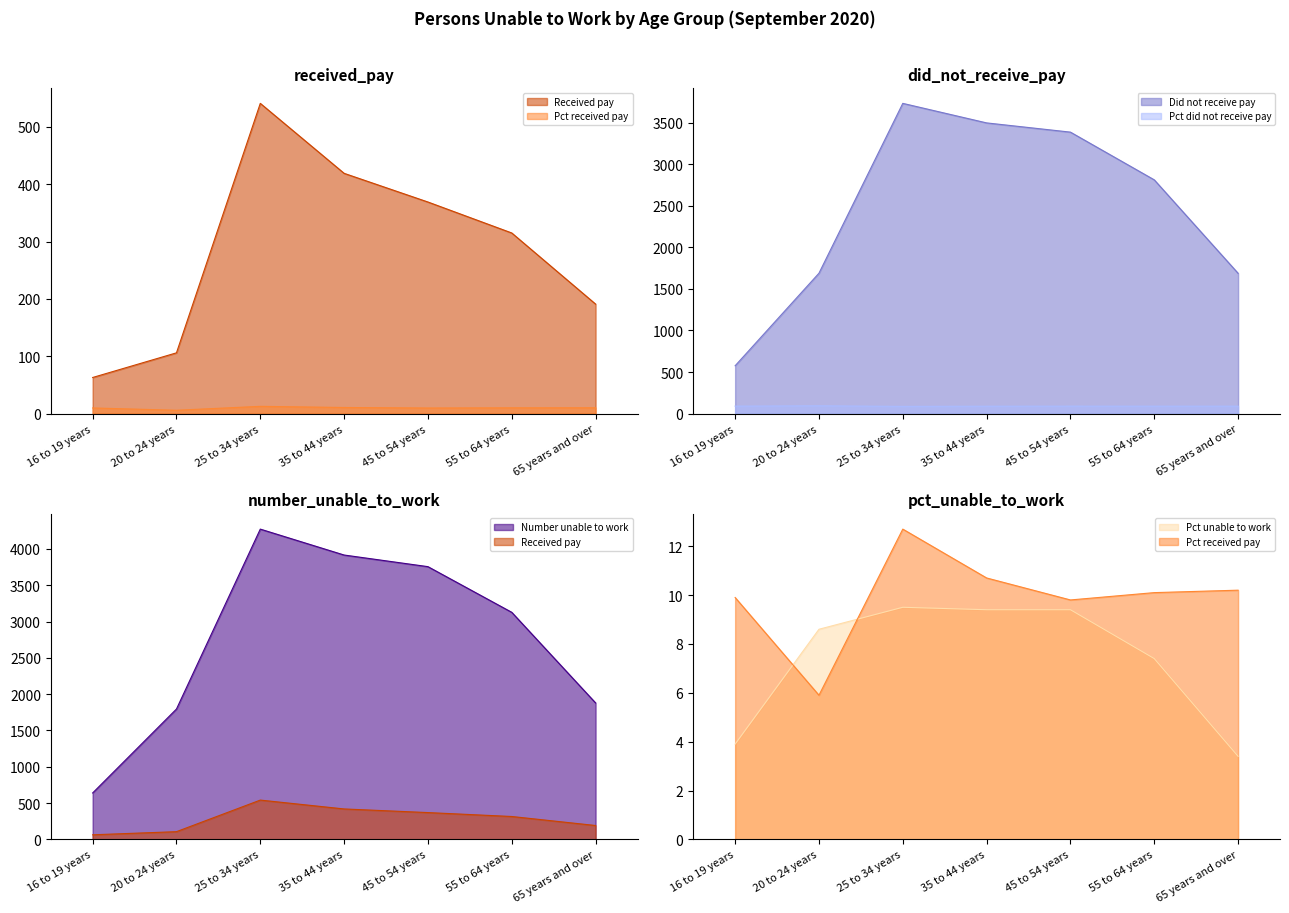

What is the maximum value for Pct unable to work?

9.5